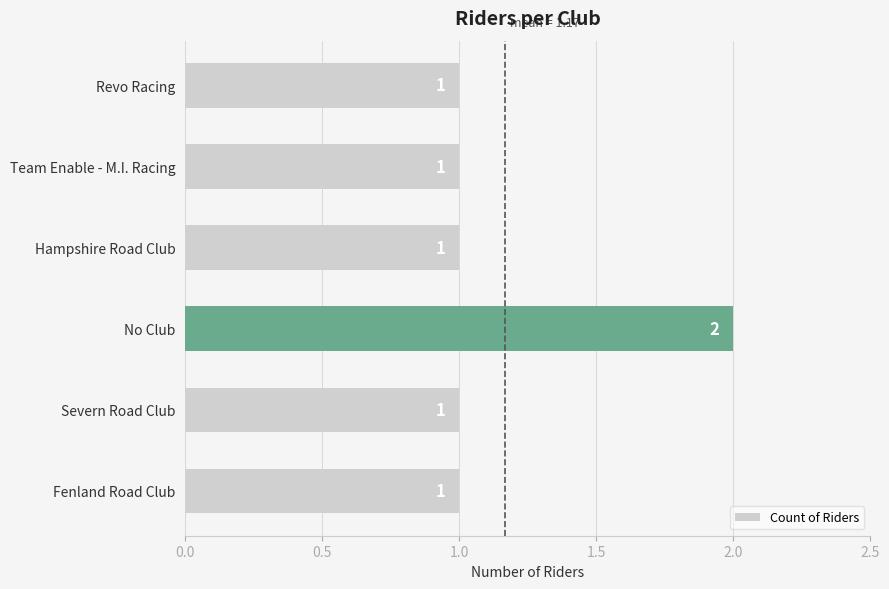

What is the difference between the maximum and second lowest values?

1